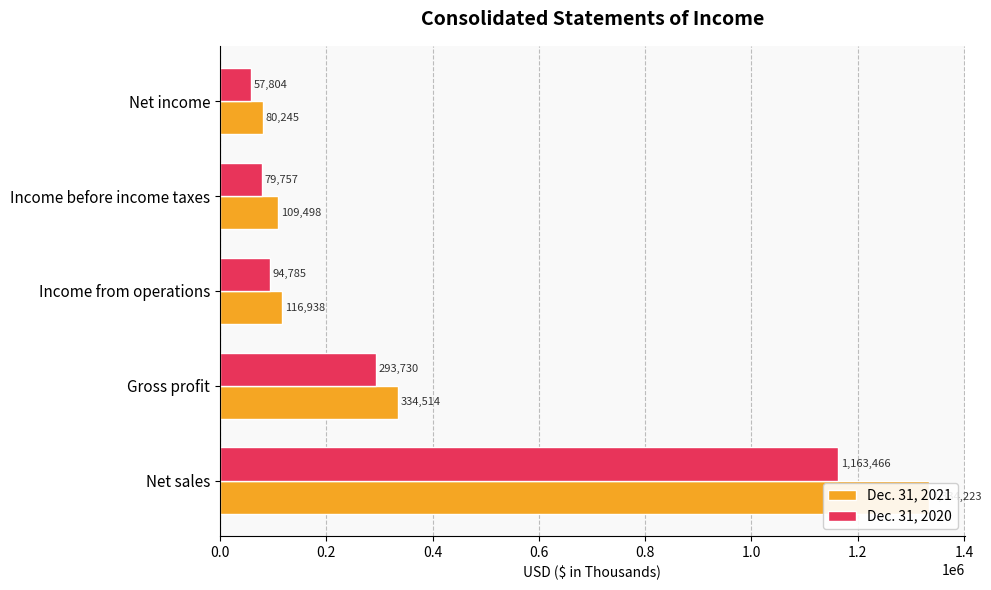

Which series changed the most between Income from operations and Net income?

Dec. 31, 2020